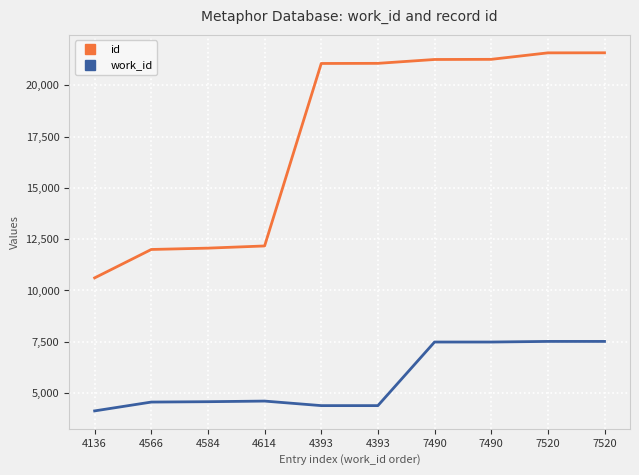

How many lines are shown in the chart?

2